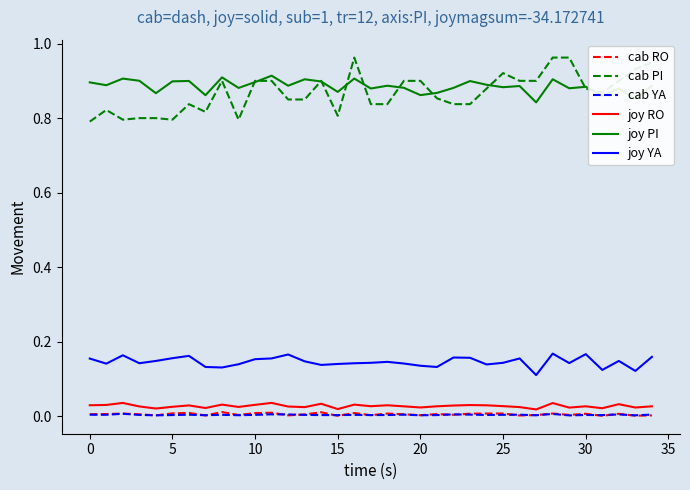

True or false: joy YA and cab YA intersect in this chart.

False